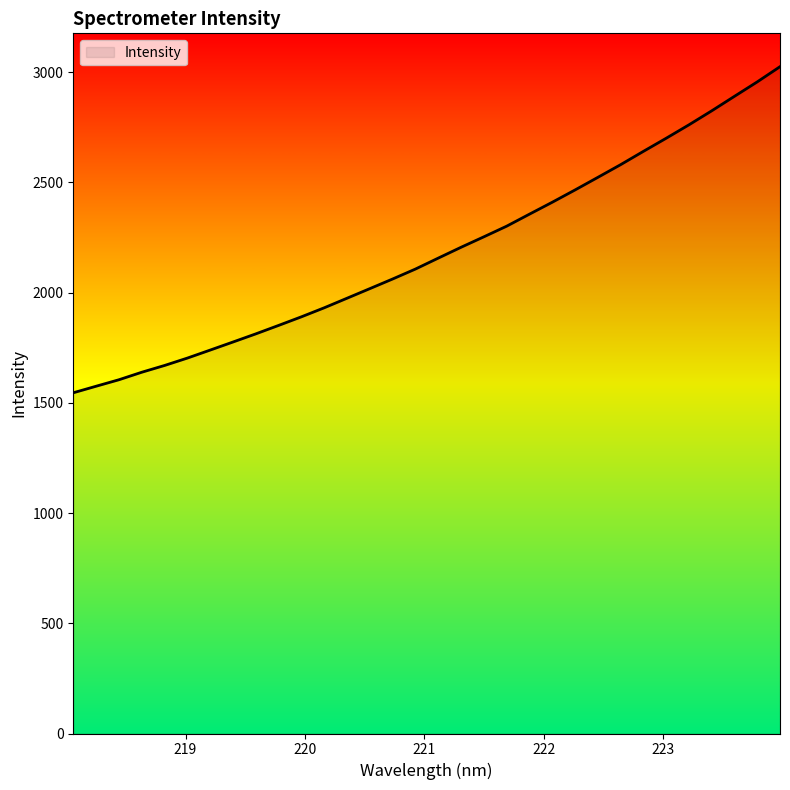

What is the greatest value displayed?

3024.6